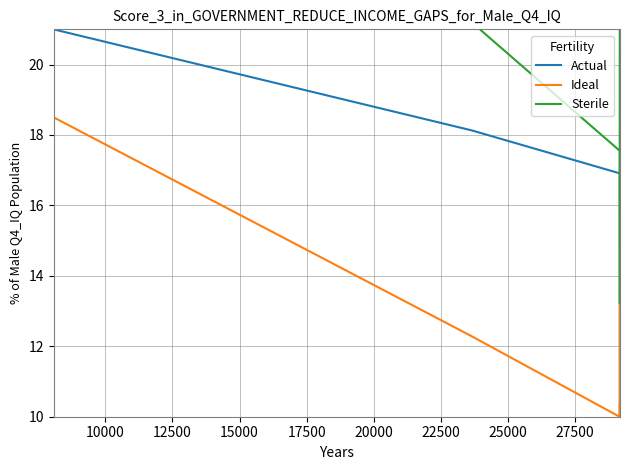

What is the value of the Sterile point at the 6th from the left?

14.1